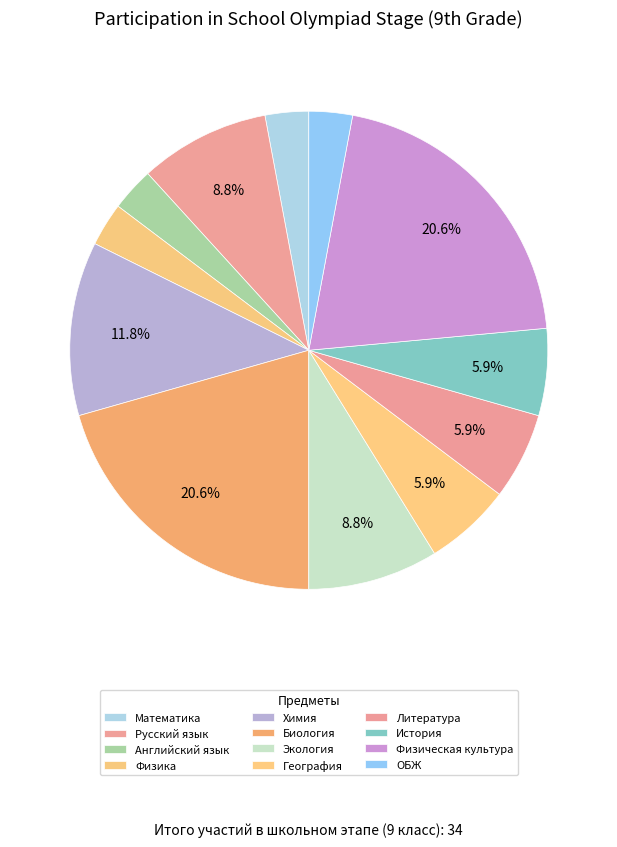

How many slices are in this pie chart?

12